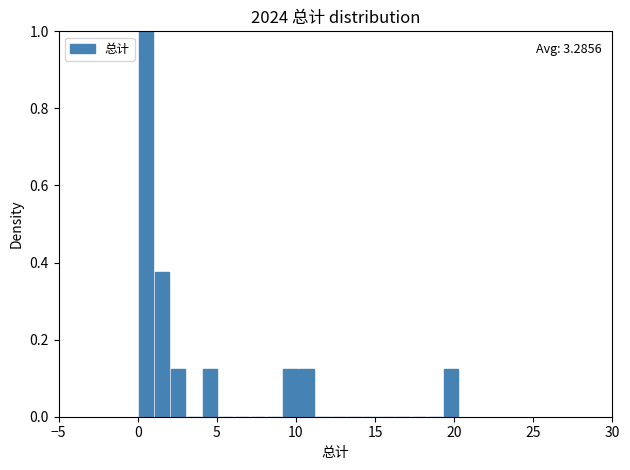

Read against the x-axis, roughly where is the centre of the tallest bar?

0.5